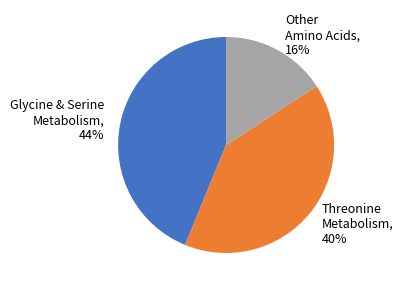

Is it true that Threonine Metabolism is 30% of the pie?

False